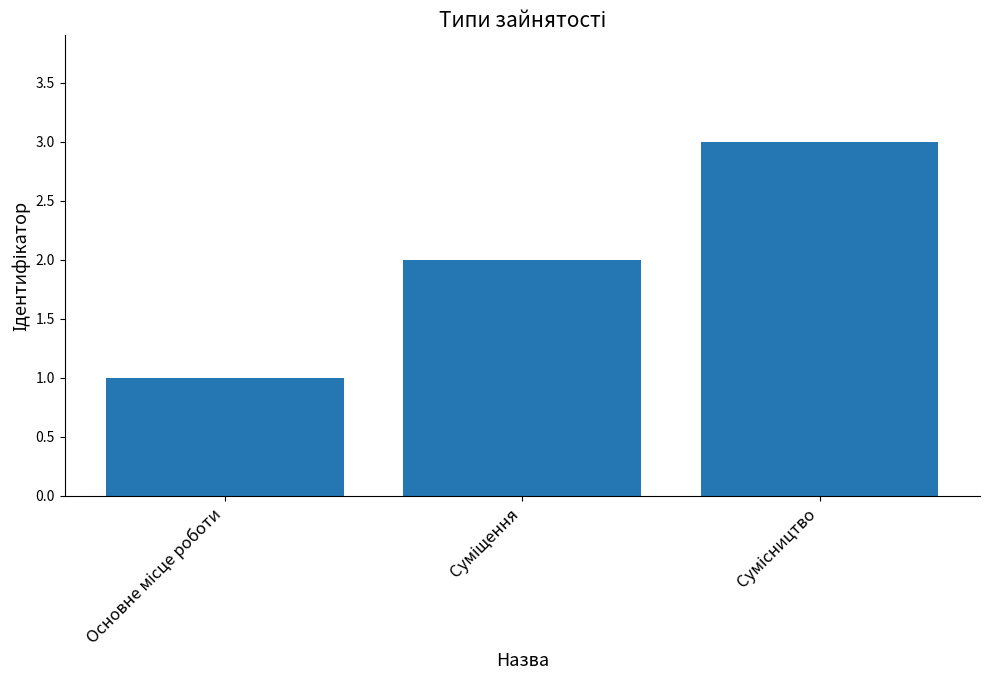

What is the value of the 2nd bar from the left?

2